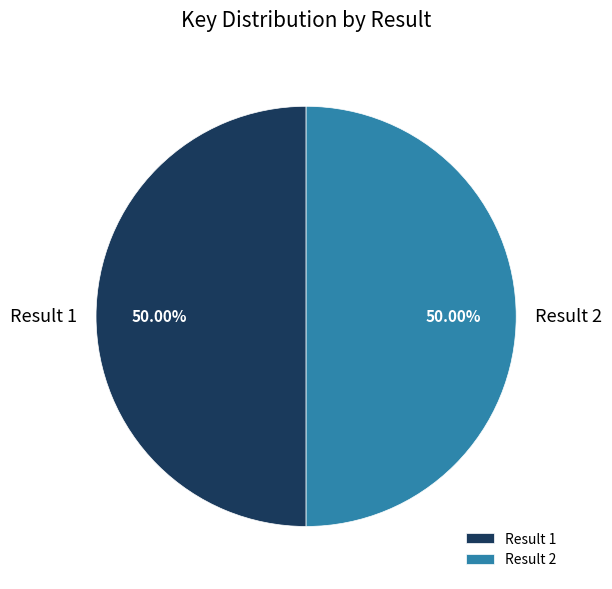

Approximately how many times larger is the value at Result 2 compared to Result 1?

1.0